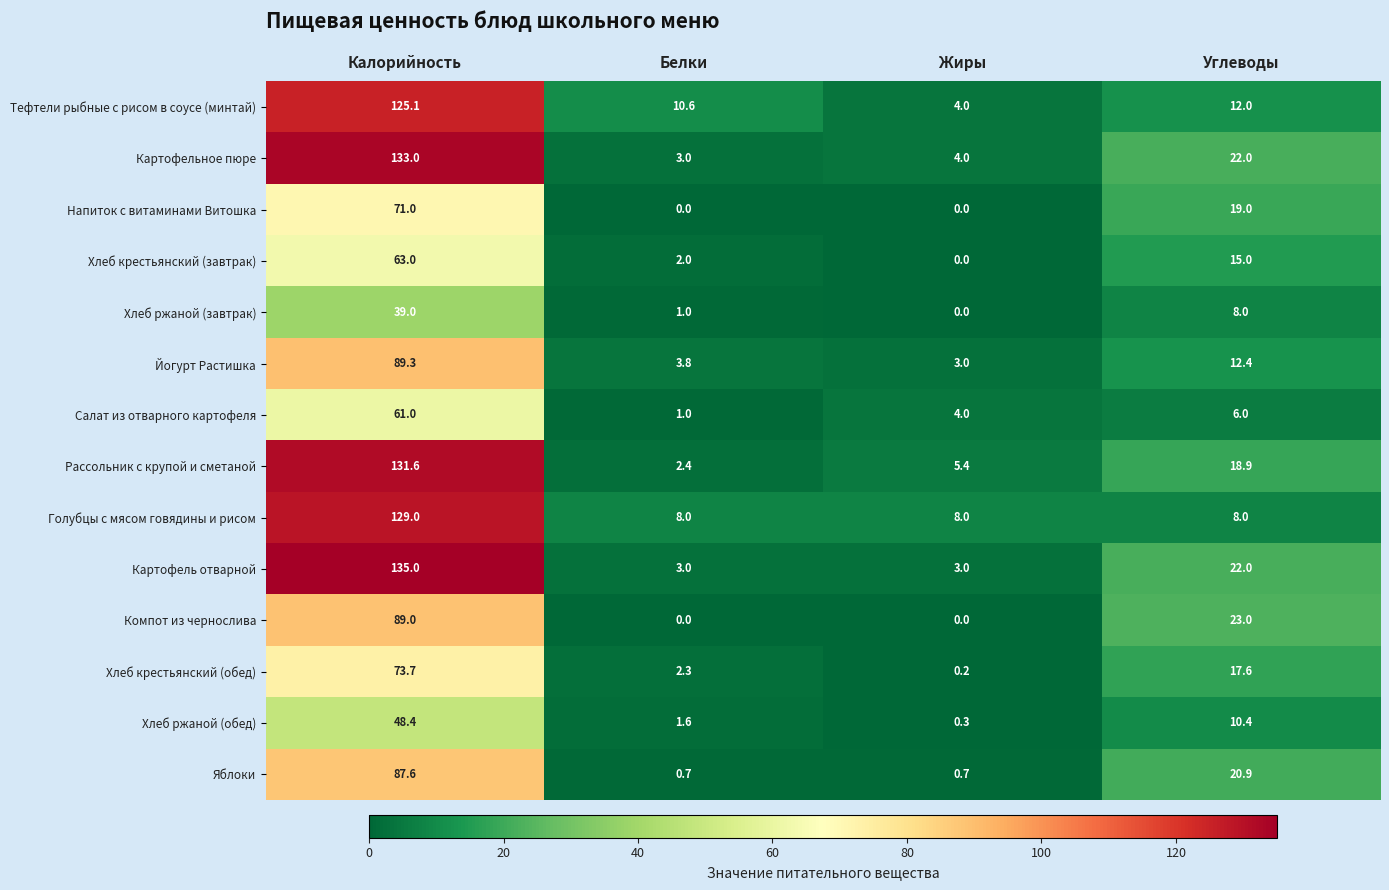

Read the Картофельное пюре value at Белки.

3.0